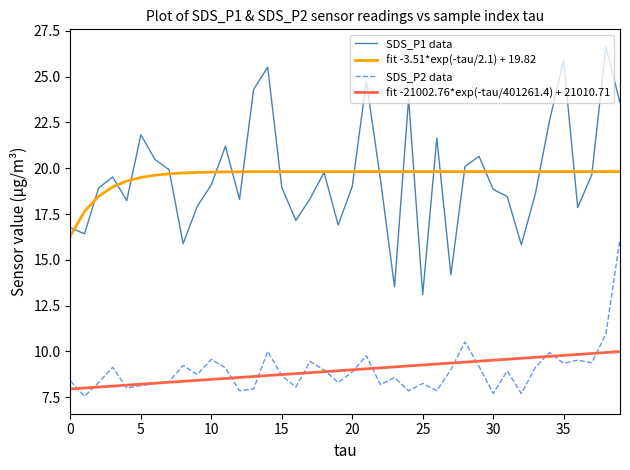

True or false: SDS_P1 data and fit -21002.76*exp(-tau/401261.4) + 21010.71 cross at least once.

False